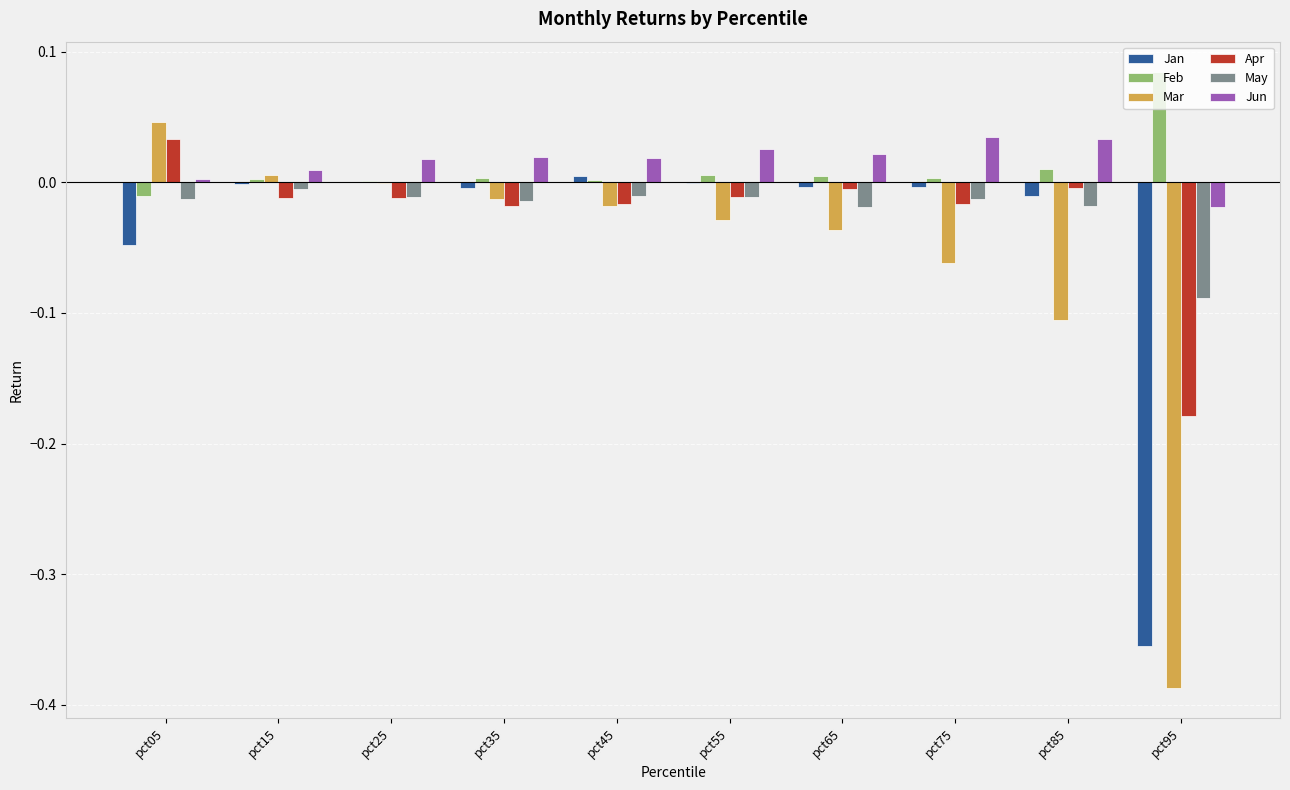

The Feb series shows 0.0 at pct95. True or false?

False